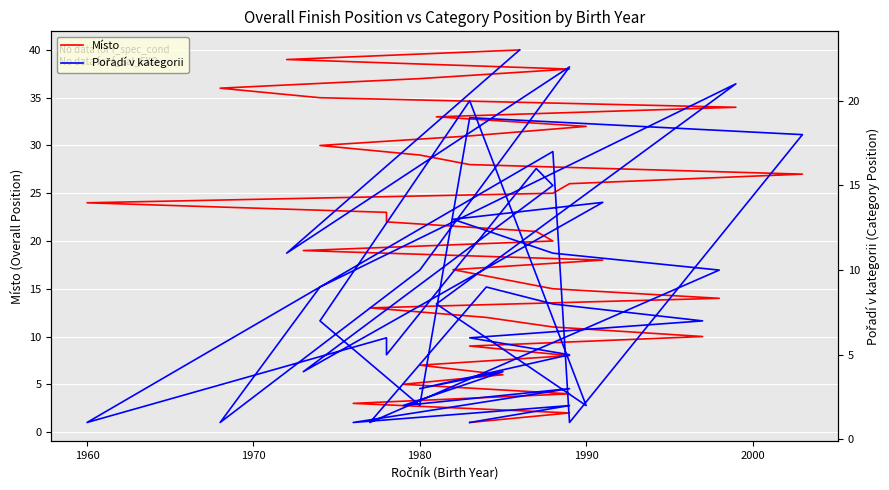

What are all the series names shown in the legend?

Místo, Pořadí v kategorii